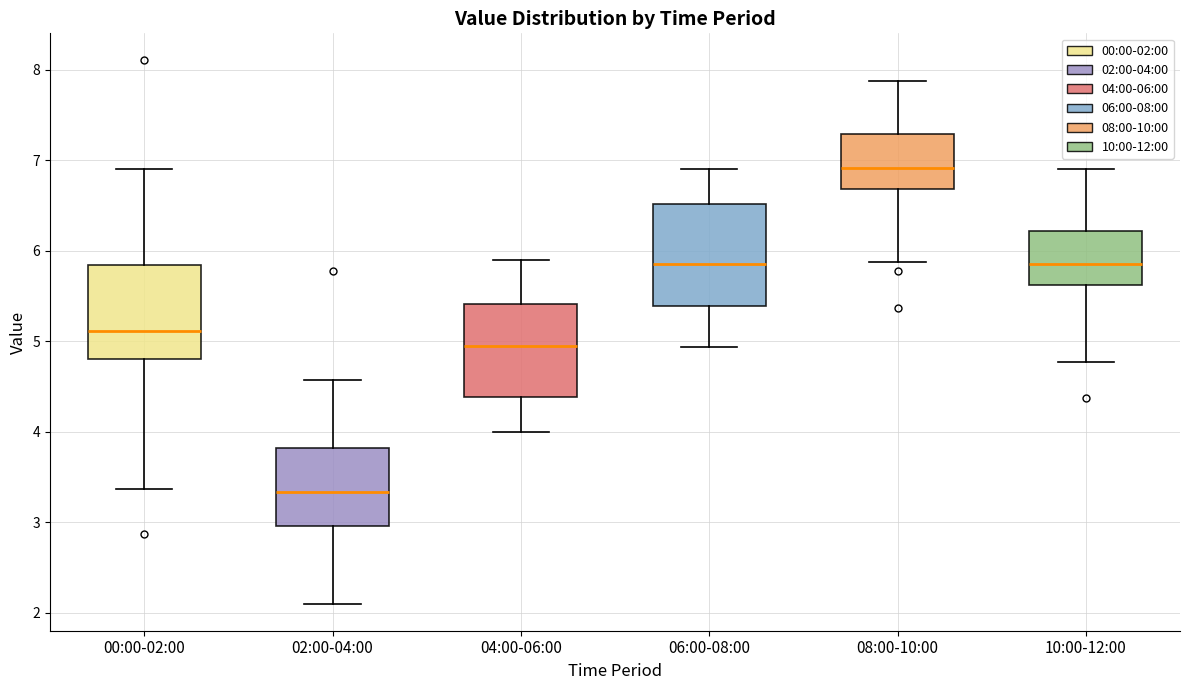

Reading left to right, read every box against the y-axis: the position of its median line, the range the box covers, and the ends of its whiskers. The values are not printed on the chart, so give them approximately, as read against the axis.

00:00-02:00: median 5.1, box 4.8 to 5.8, whiskers 3.4 to 6.9
02:00-04:00: median 3.3, box 3.0 to 3.8, whiskers 2.1 to 4.6
04:00-06:00: median 5.0, box 4.4 to 5.4, whiskers 4.0 to 5.9
06:00-08:00: median 5.9, box 5.4 to 6.5, whiskers 4.9 to 6.9
08:00-10:00: median 6.9, box 6.7 to 7.3, whiskers 5.9 to 7.9
10:00-12:00: median 5.9, box 5.6 to 6.2, whiskers 4.8 to 6.9